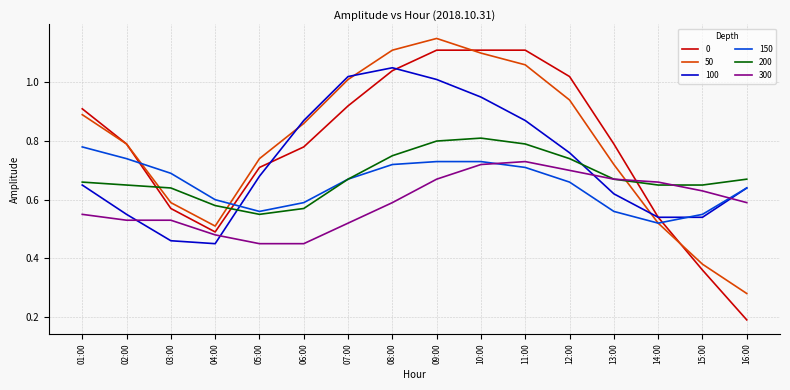

What position from the right is 08:00?

9